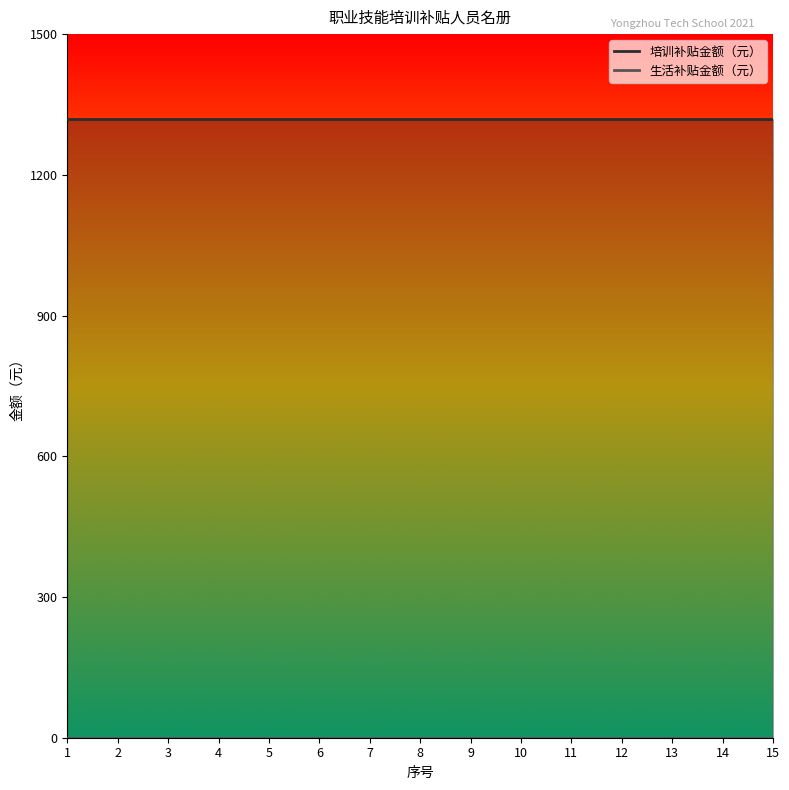

Is the value of 生活补贴金额（元） at 10 greater than the value of 培训补贴金额（元） at 11?

No